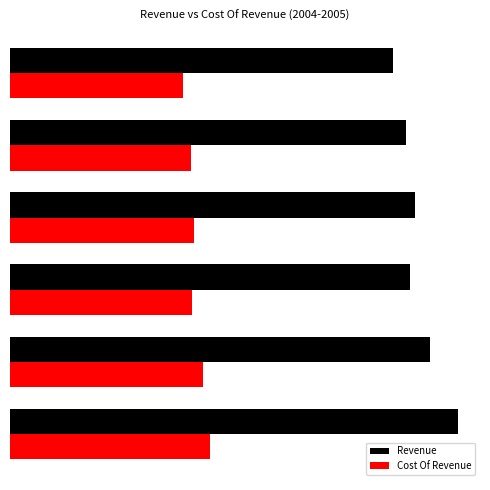

What are all the series names shown in the legend?

Revenue, Cost Of Revenue